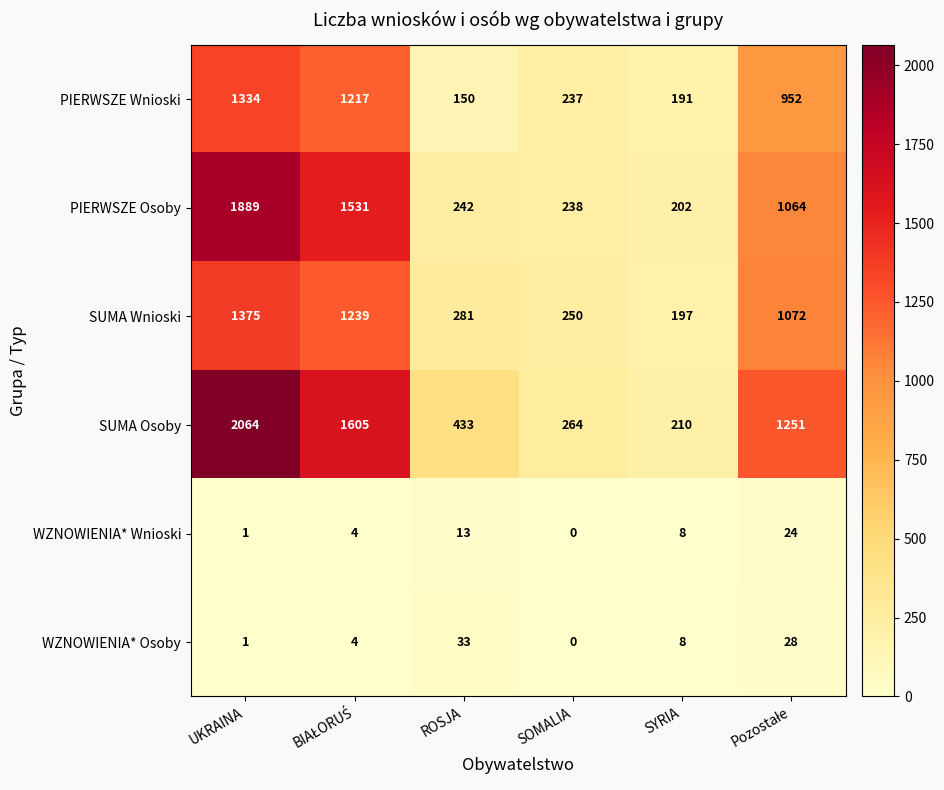

What is the total value across all series at SOMALIA?

989